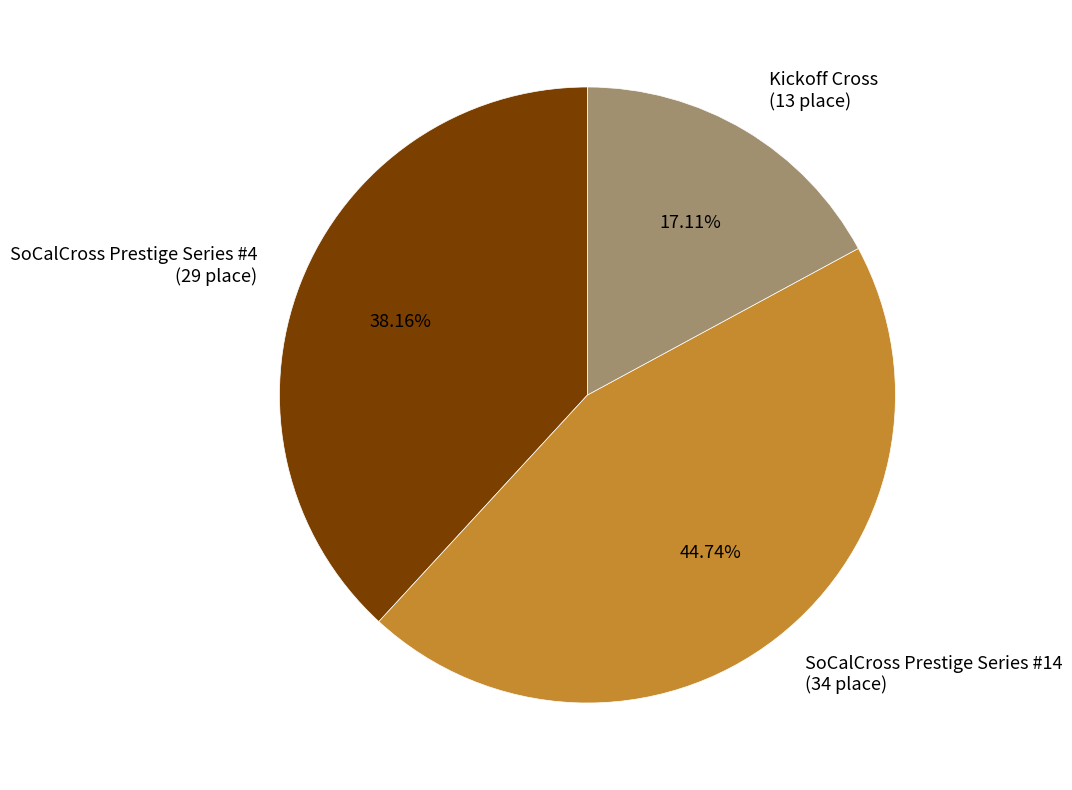

To the nearest percent, what is the difference between the SoCalCross Prestige Series #4 and Kickoff Cross slice percentages?

21%